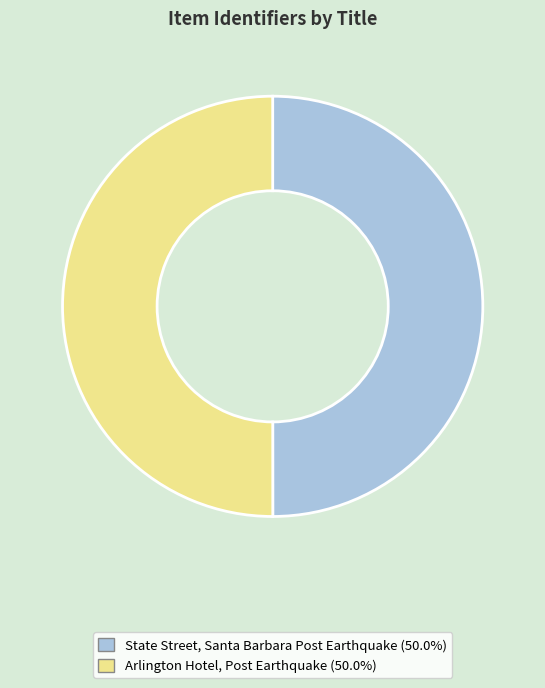

How many segments does this pie chart have?

2